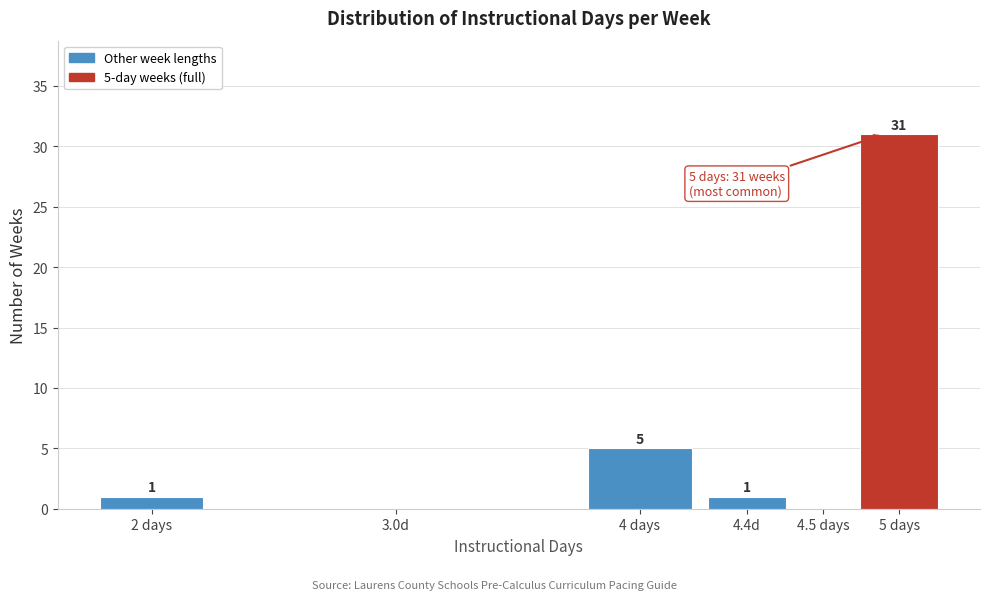

Reading left to right, extract all data points from this chart.

2 days=1	3.0d=0	4 days=5	4.4d=1	4.5 days=0	5 days=31